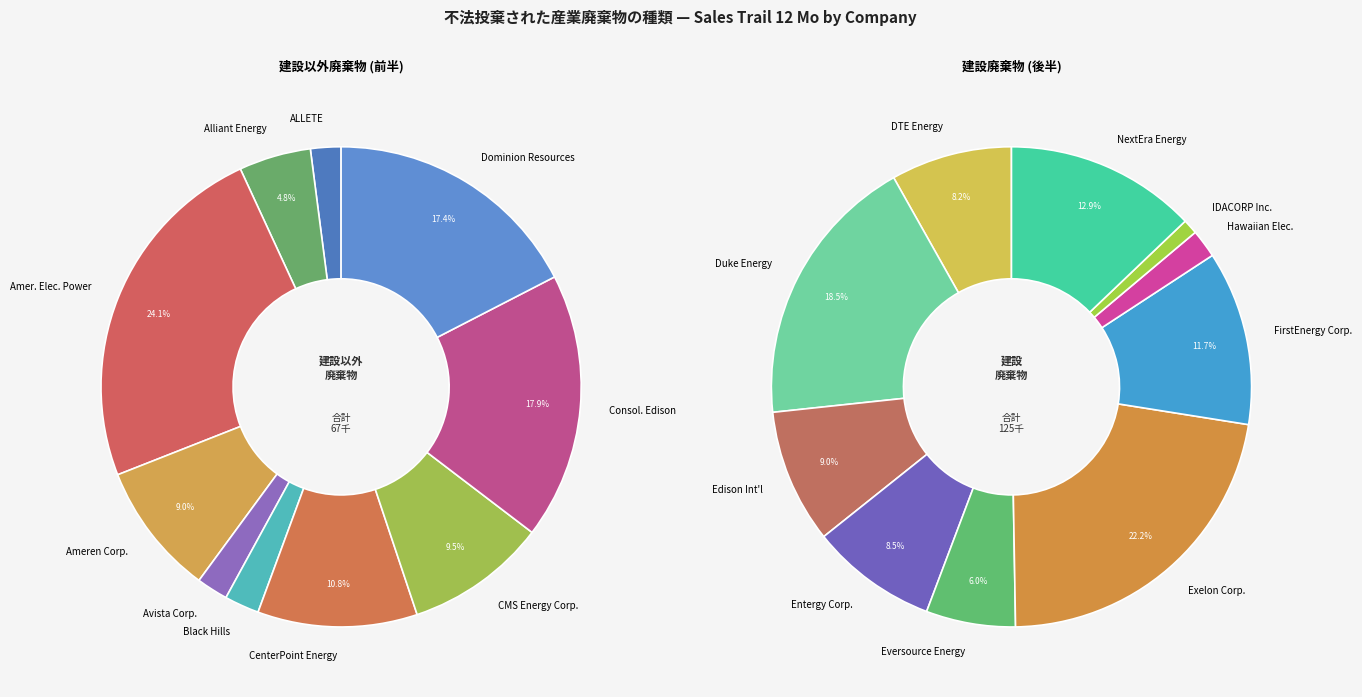

Is there a majority slice in this chart?

No